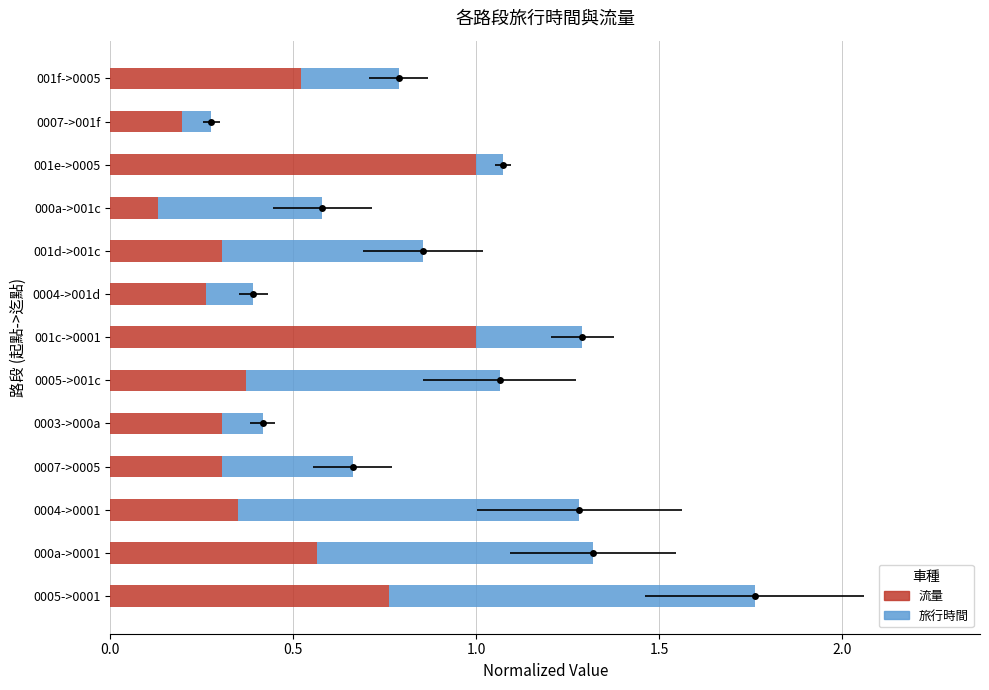

What are all the series names shown in the legend?

流量, 旅行時間